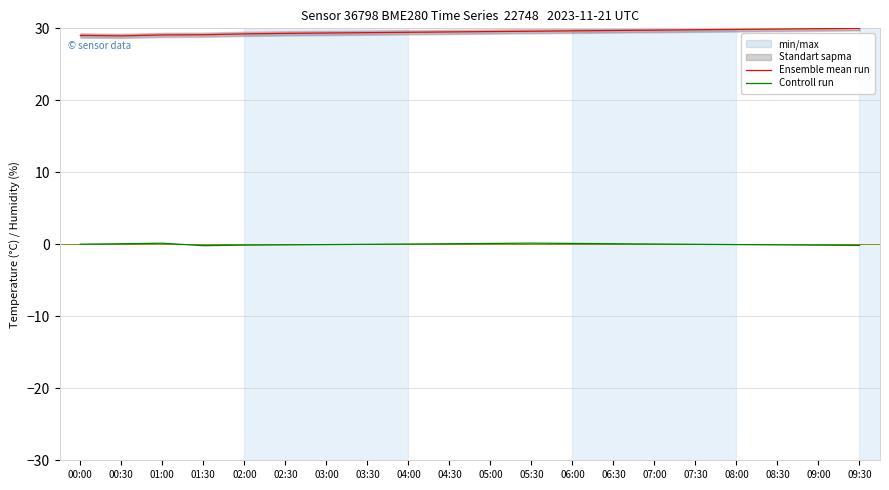

At which label does Ensemble mean run reach its peak?

09:30